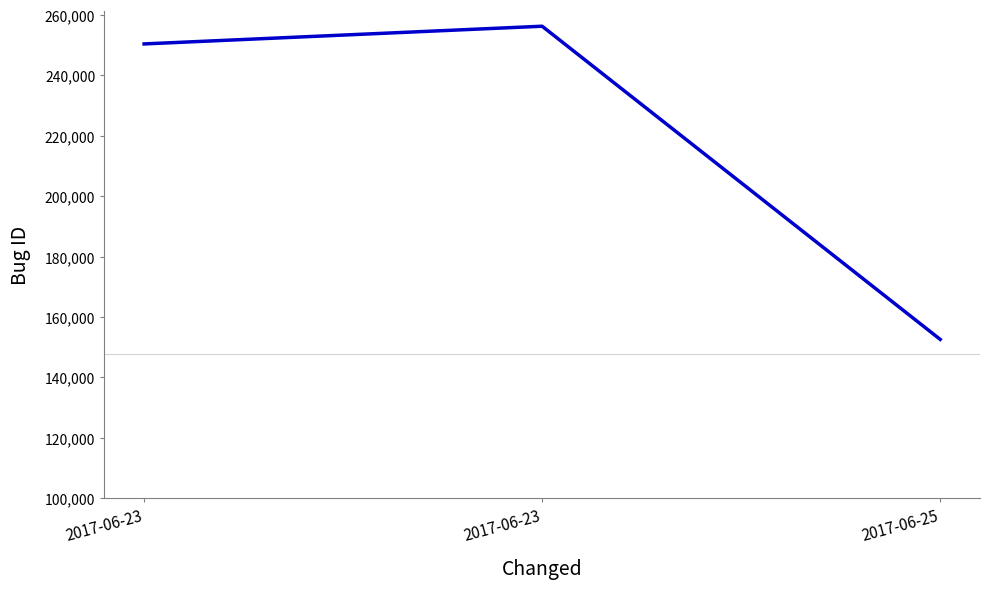

What is the difference between the maximum and second lowest values?

5854